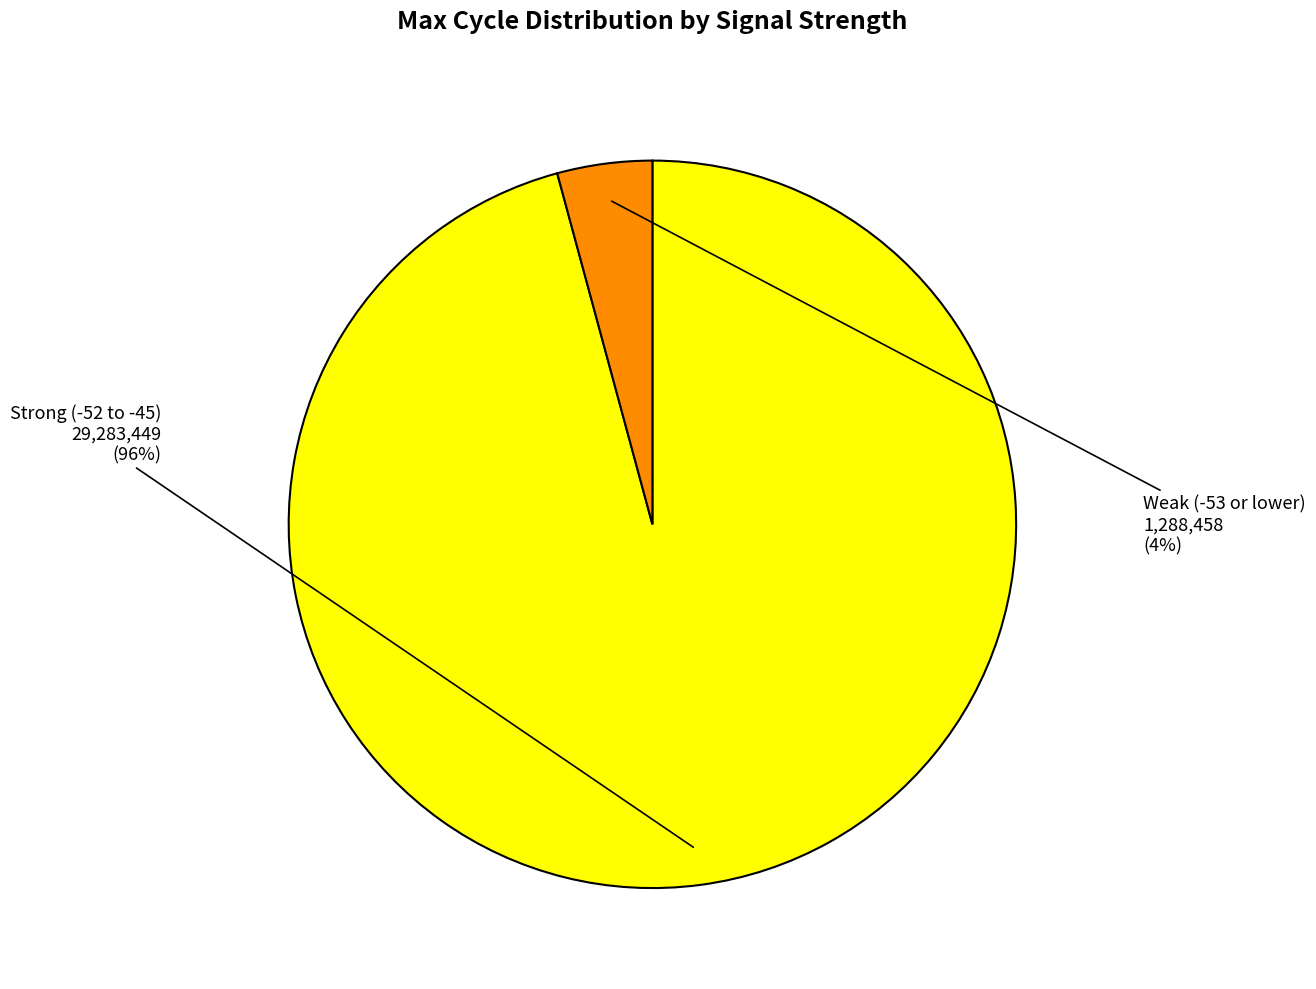

Is there a majority slice in this chart?

Yes